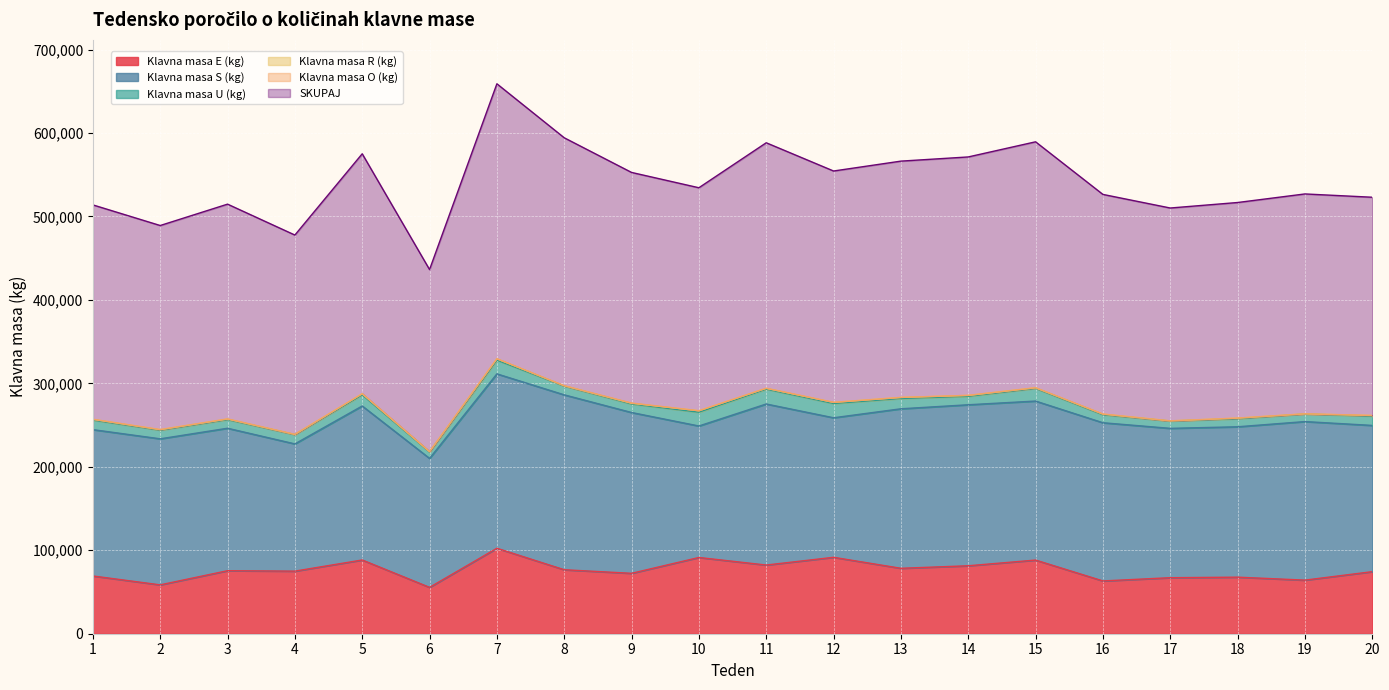

What is the lowest value of the Klavna masa E (kg) series?

55544